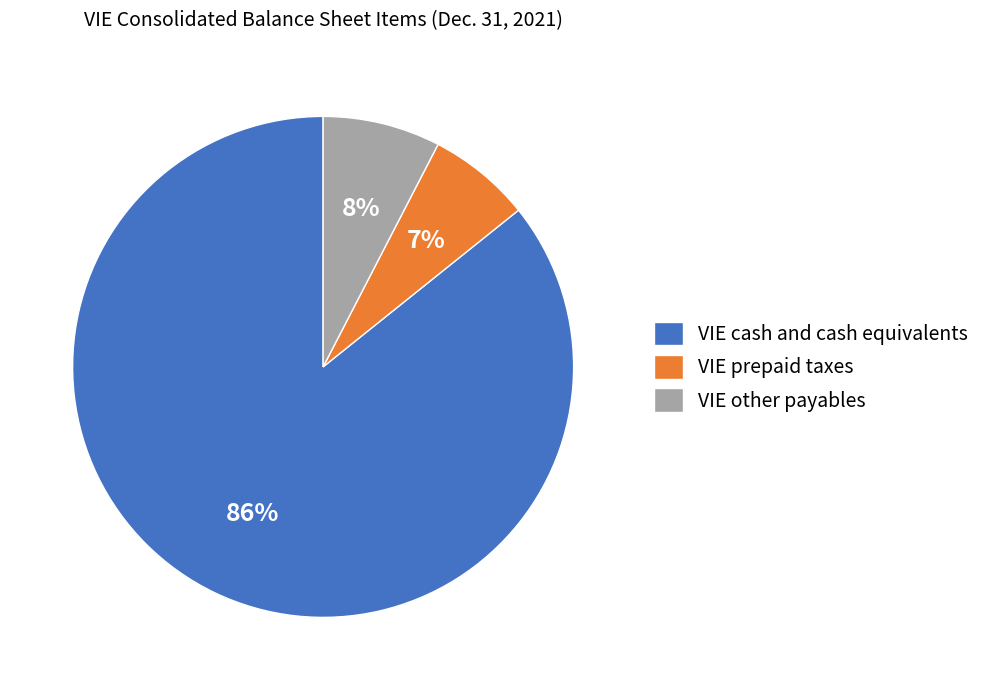

Is the sum of VIE cash and cash equivalents and VIE other payables greater than half?

Yes